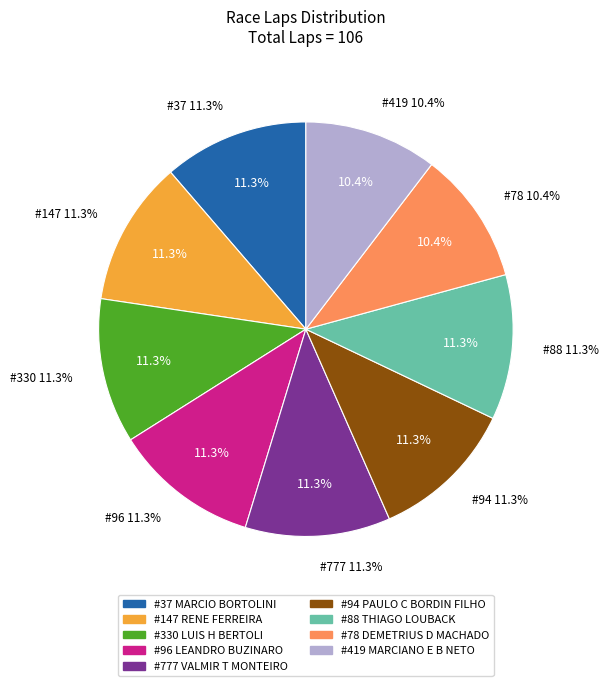

To the nearest percent, what is the difference between the largest and smallest slice percentages?

1%